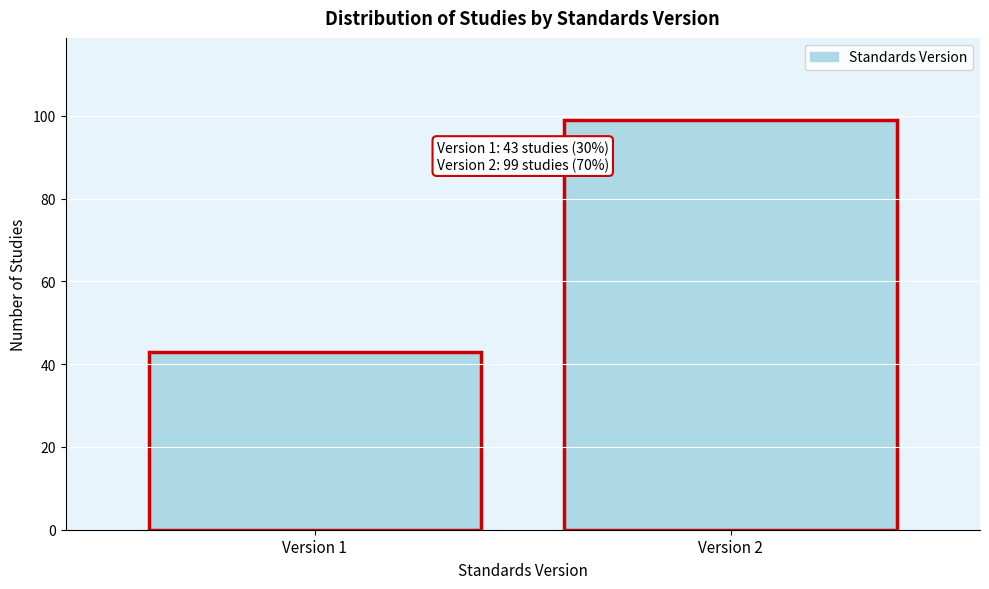

Reading left to right, extract all data points from this chart.

43	99